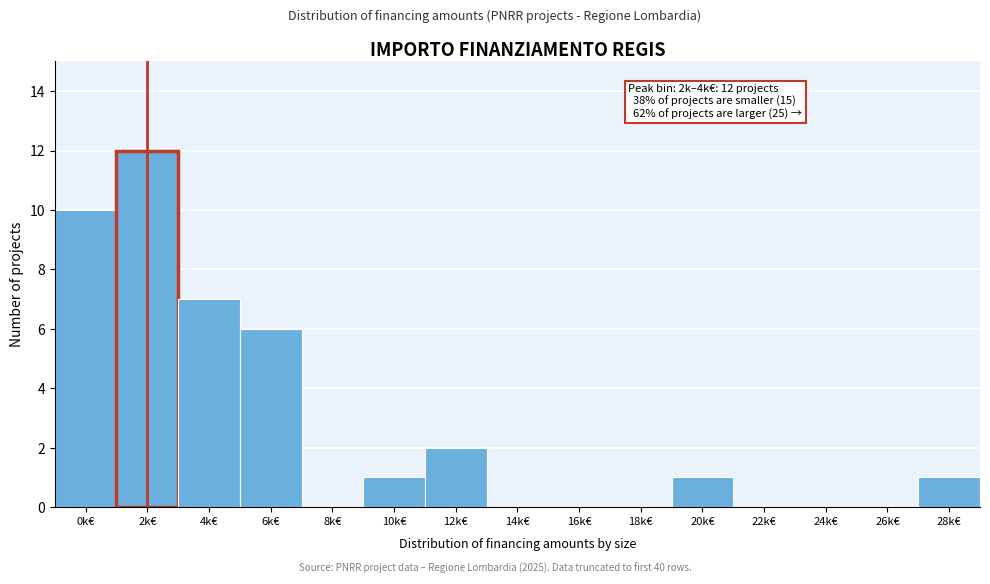

The value at 26k€ is 0. True or false?

True